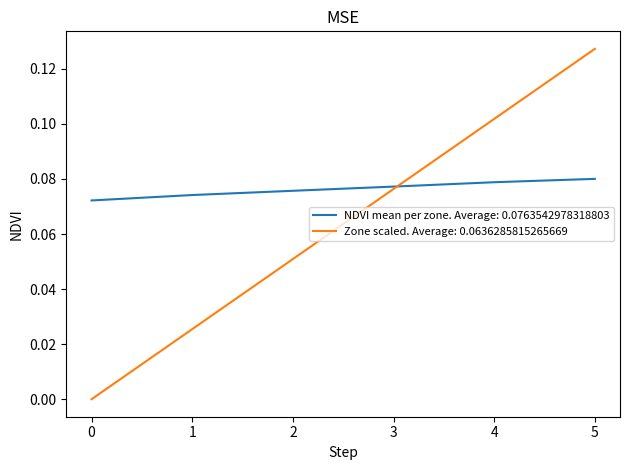

Rank the series by their average value, from highest to lowest.

NDVI mean per zone. Average: 0.0763542978318803, Zone scaled. Average: 0.0636285815265669